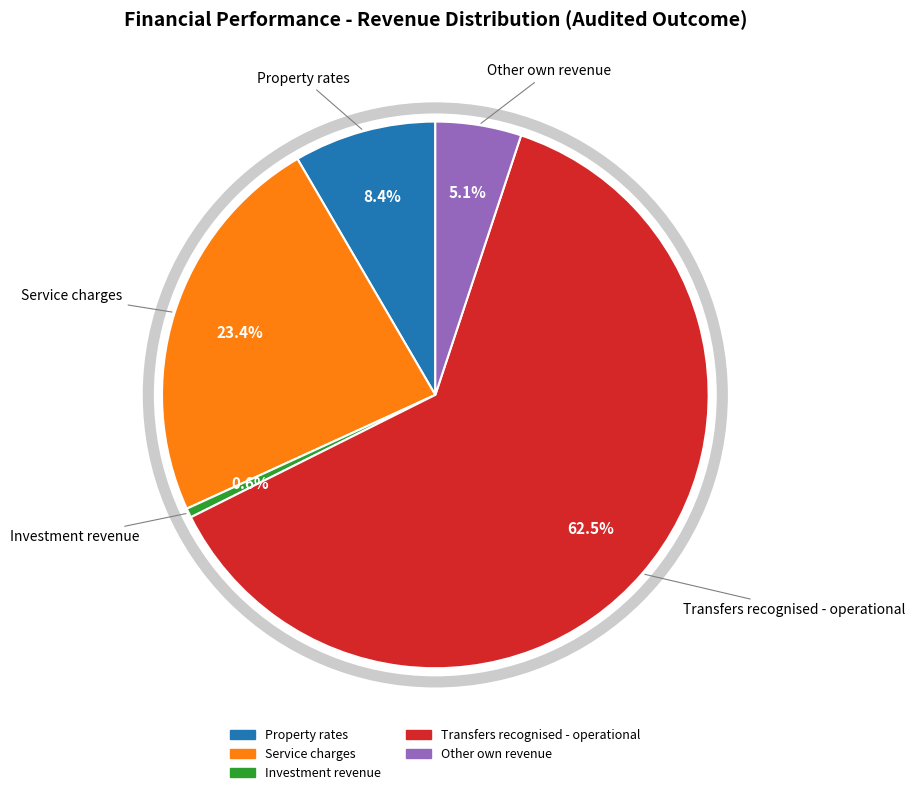

Does any single category account for the majority?

Yes